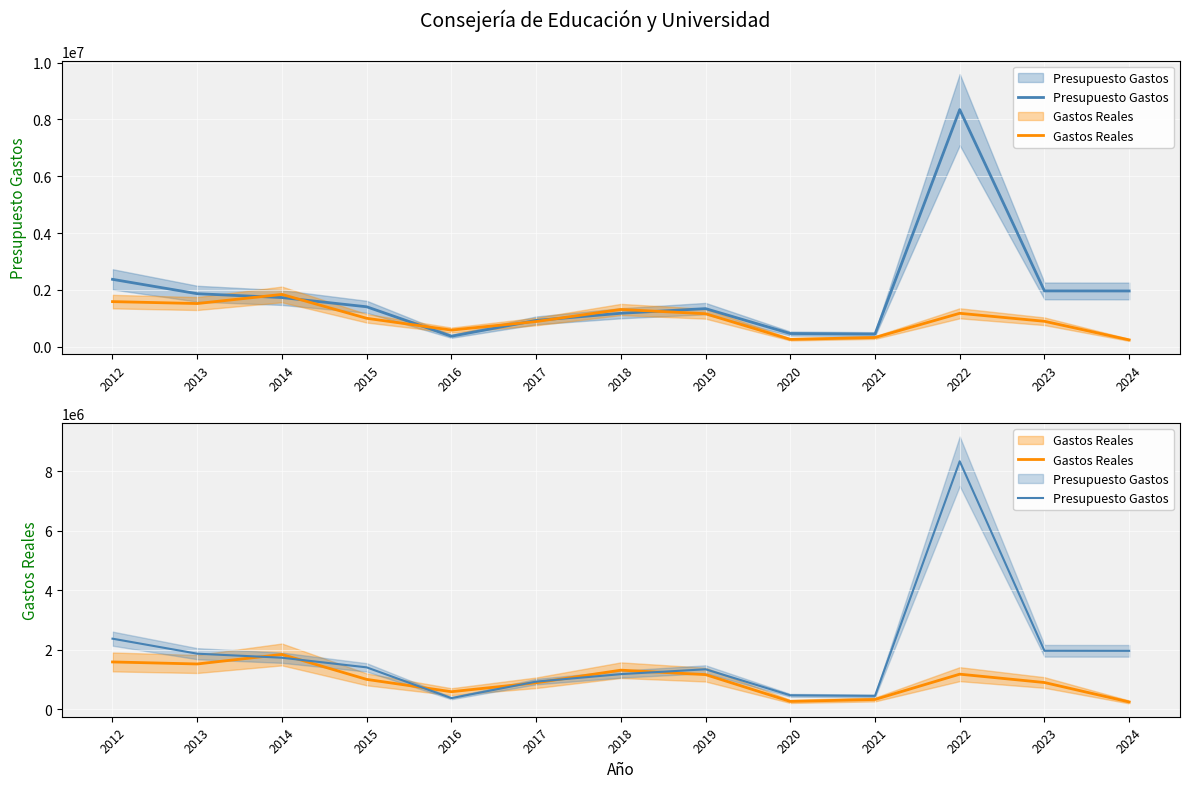

List the series in order of their peak value, highest first.

Presupuesto Gastos, Gastos Reales